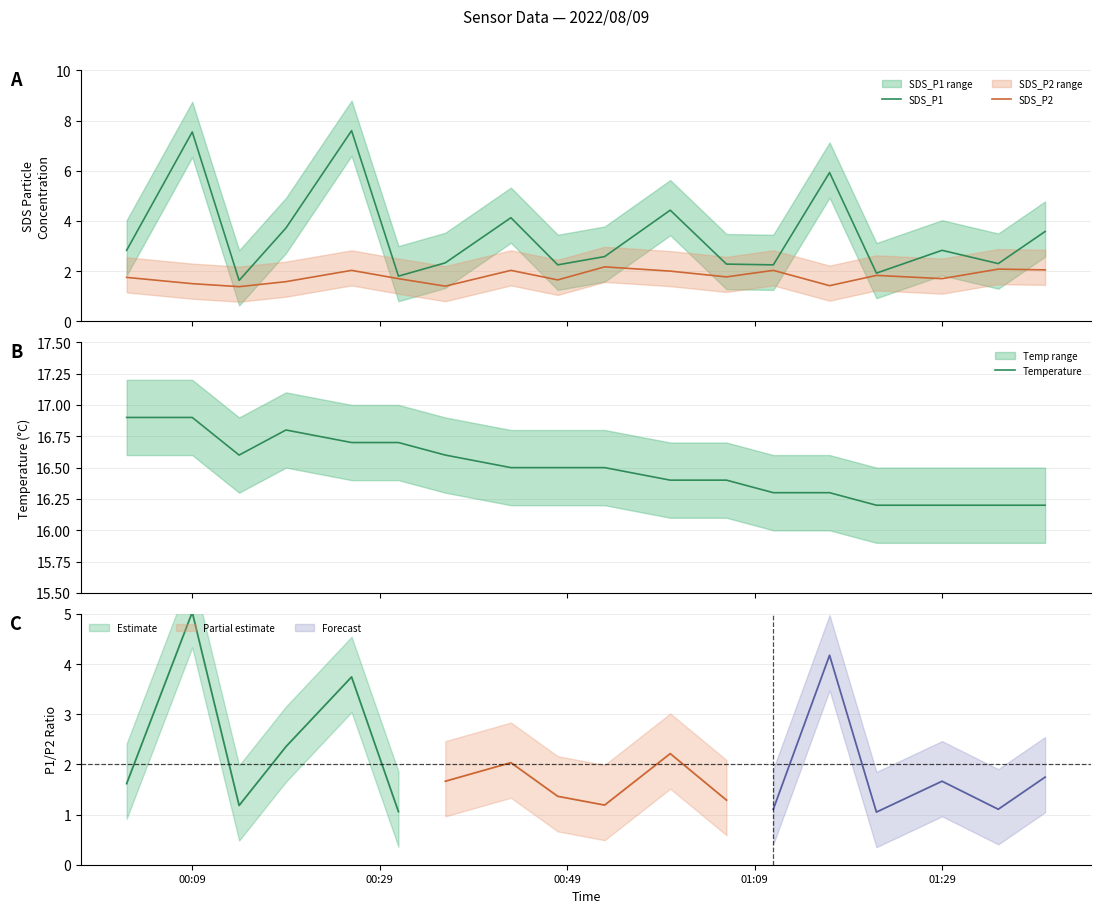

Rank the series at 00:09 from lowest to highest value.

SDS_P2, SDS_P1, Temperature